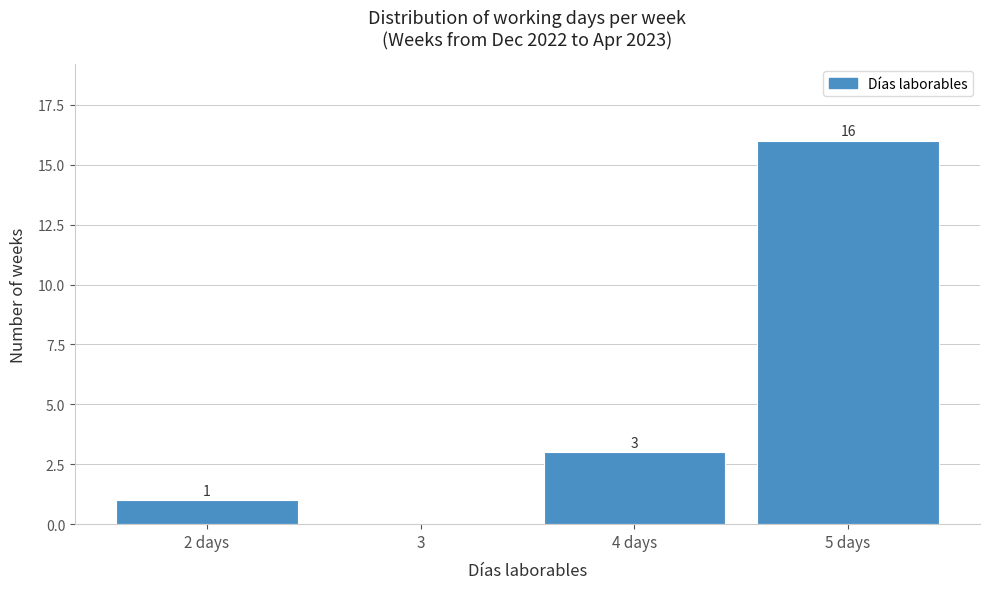

Reading right to left, extract all data points from this chart.

5 days=16	4 days=3	3=0	2 days=1